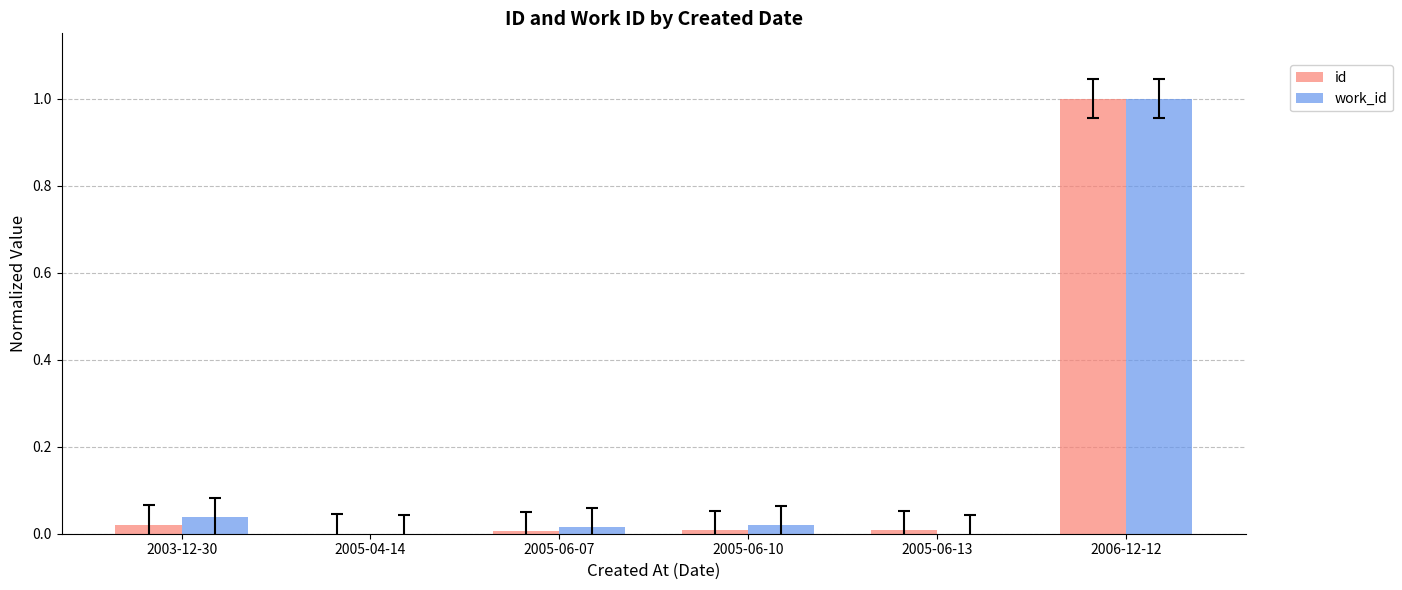

At which category is the sum across all series the highest?

2006-12-12